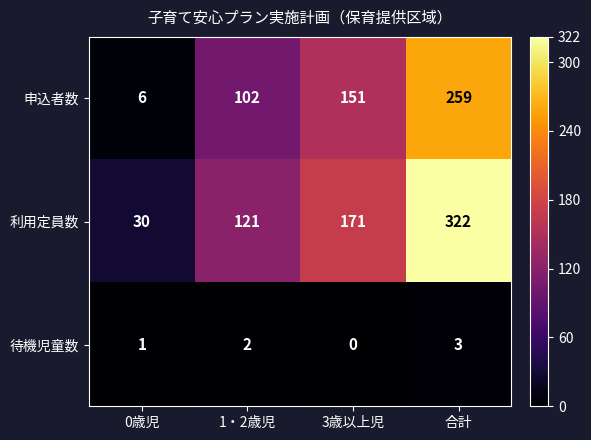

What is the spread (max minus min) of values at 0歳児?

29